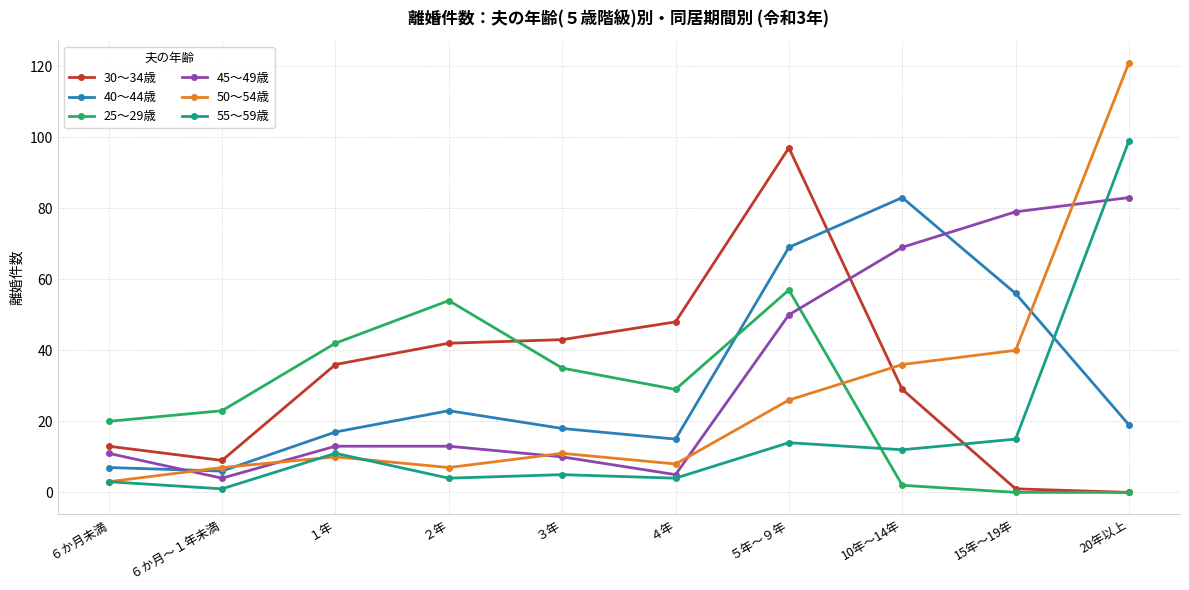

How many data points in 25～29歳 are less than 29?

5